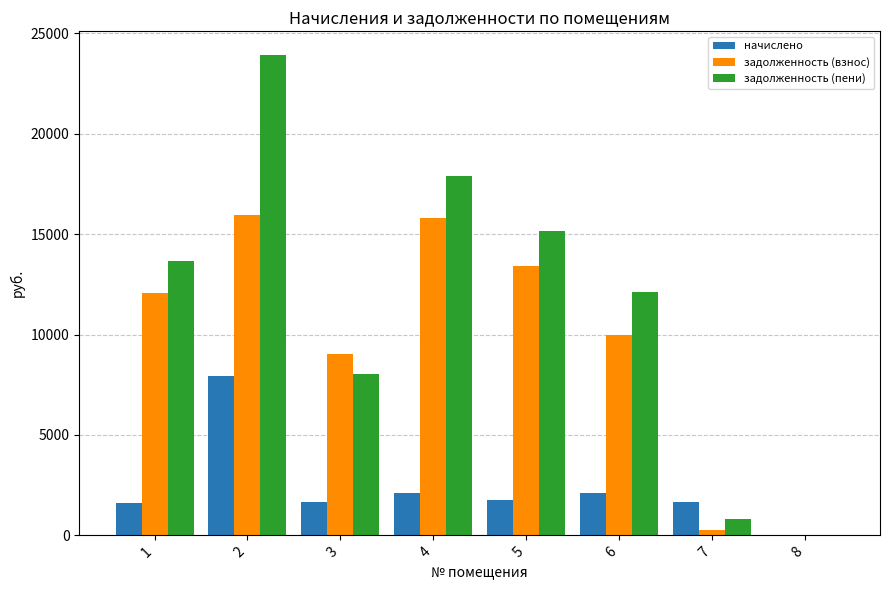

What is the spread (max minus min) of values at 2?

15973.0